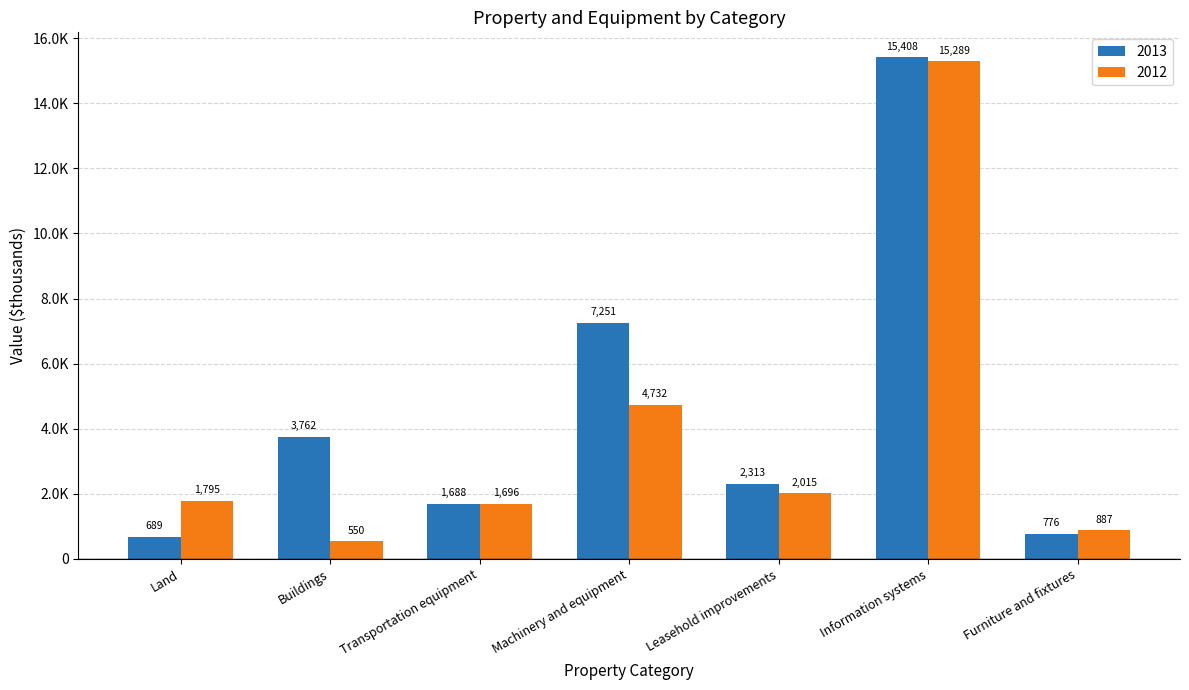

The 2013 series shows 3012 at Transportation equipment. True or false?

False